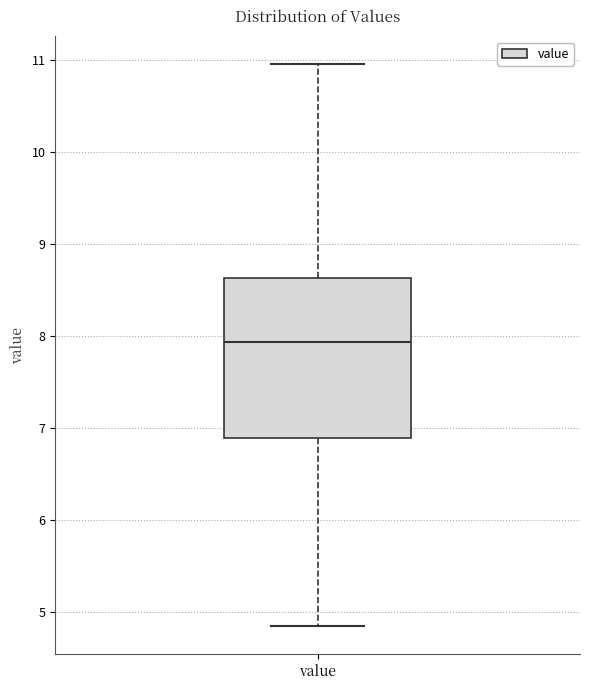

Where is the upper edge of the box for value on the y-axis? The values are not printed on the chart, so give them approximately, as read against the axis.

8.6